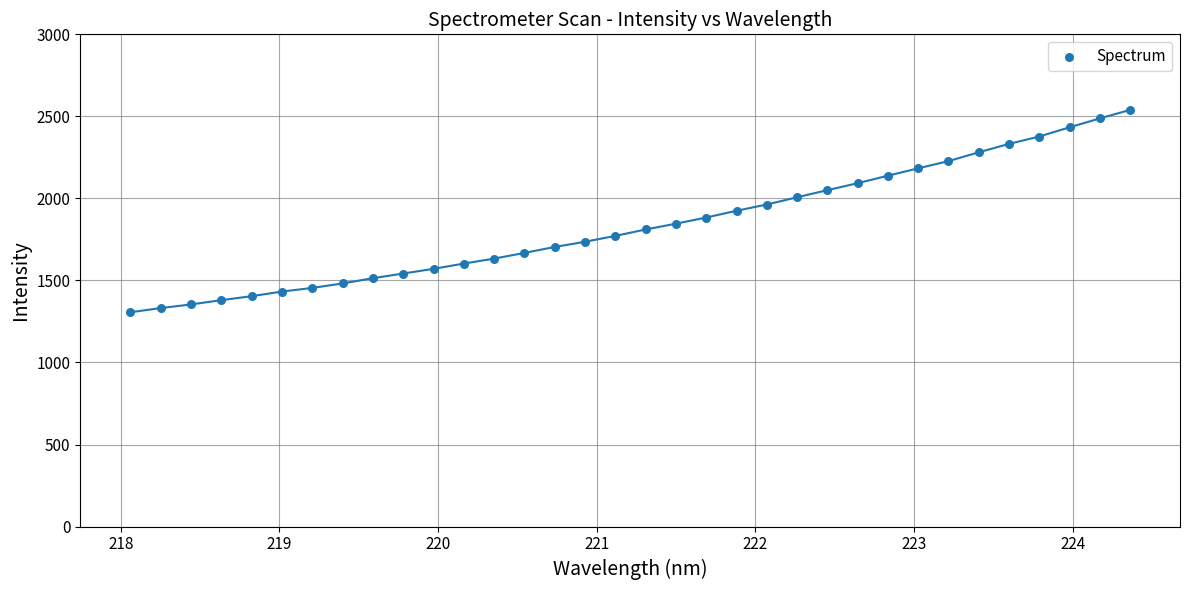

What is the range of Y values (max minus min)?

1233.4